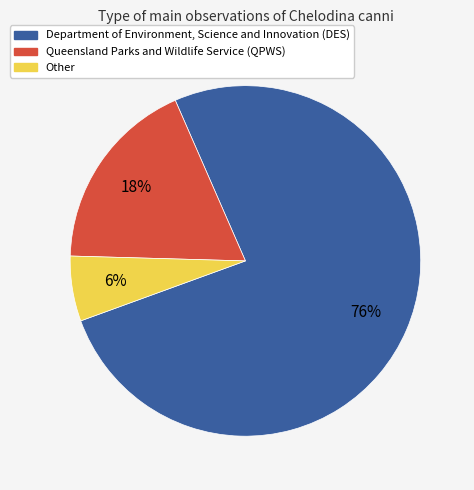

Which category accounts for the majority?

Department of Environment, Science and Innovation (DES)